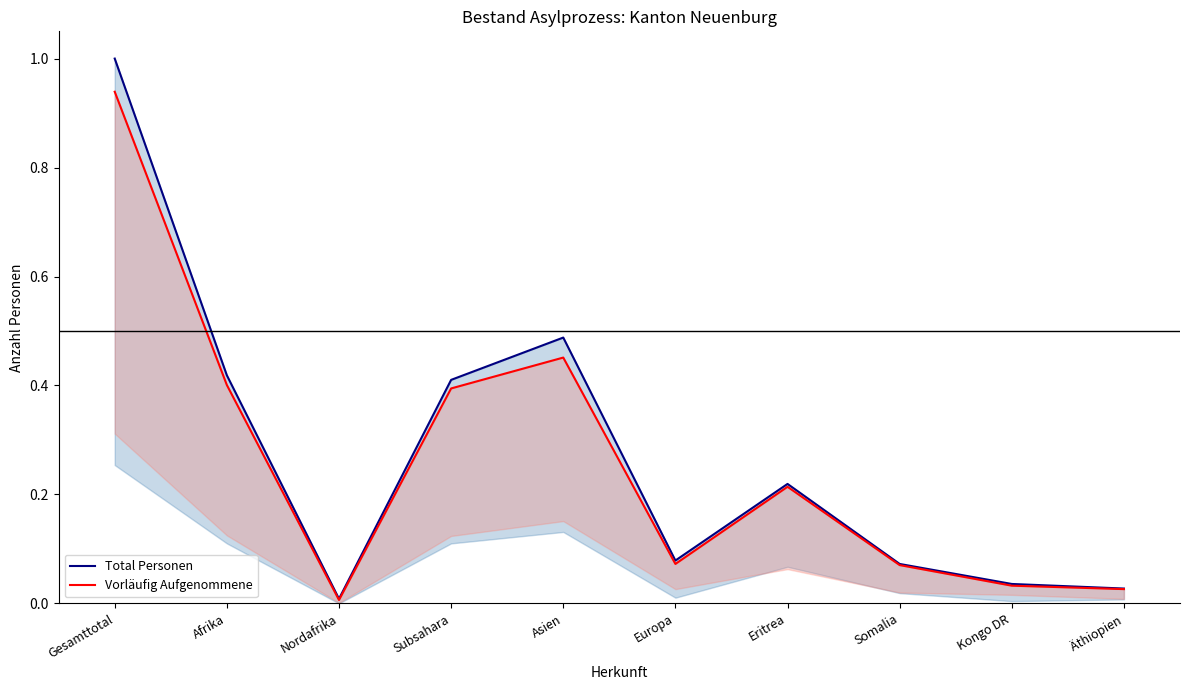

What are all the series names shown in the legend?

Total Personen, Vorläufig Aufgenommene